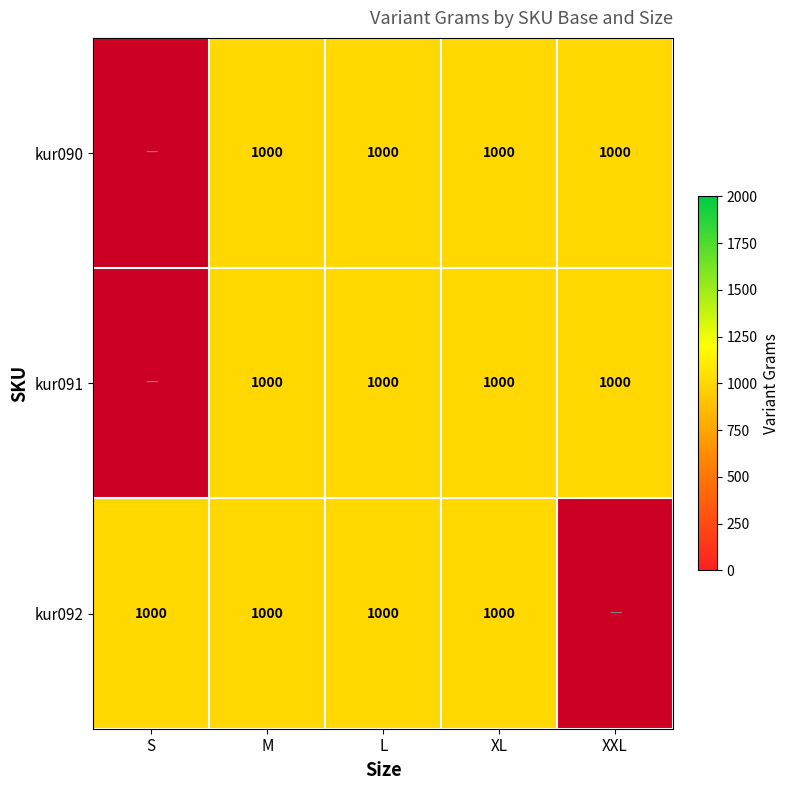

List the series in order of their overall mean, highest first.

kur090, kur091, kur092